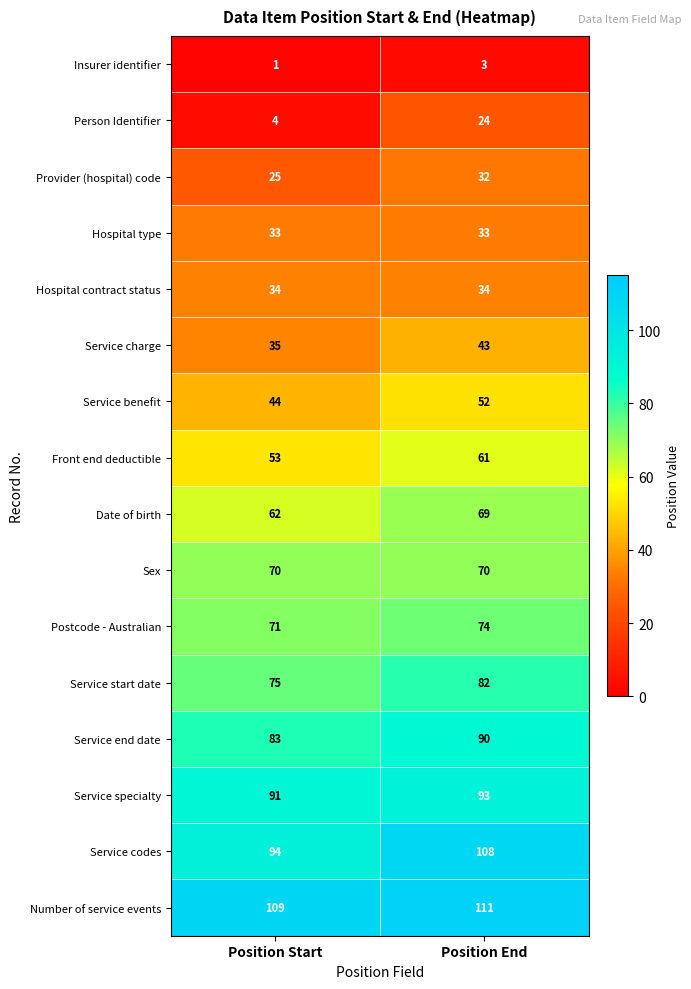

What is the approximate value of Date of birth at Position End?

69